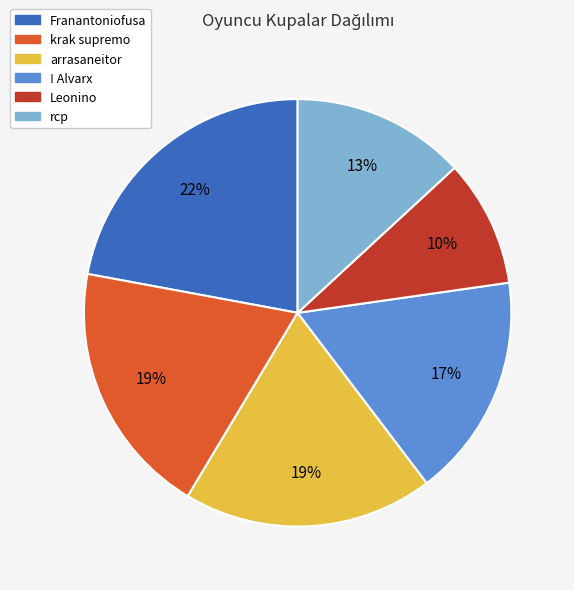

Which category has the smallest portion of the pie?

Leonino